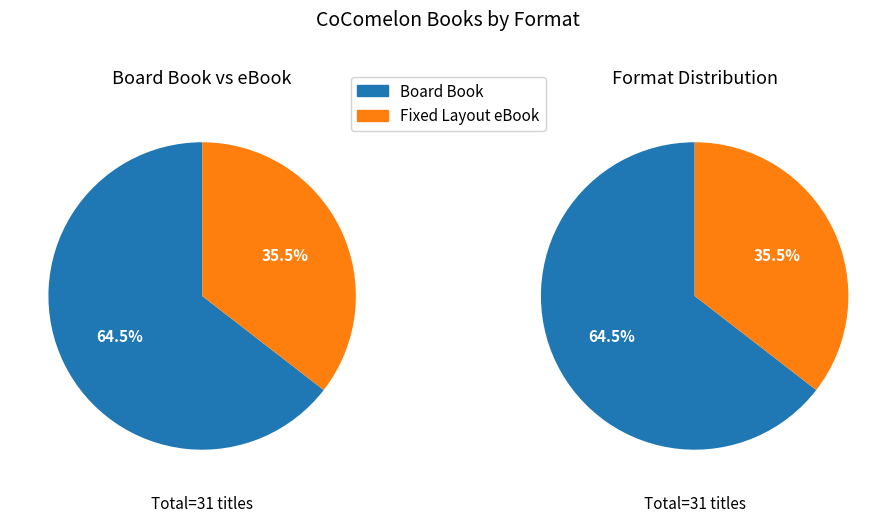

Which slice is the smallest?

Fixed Layout eBook